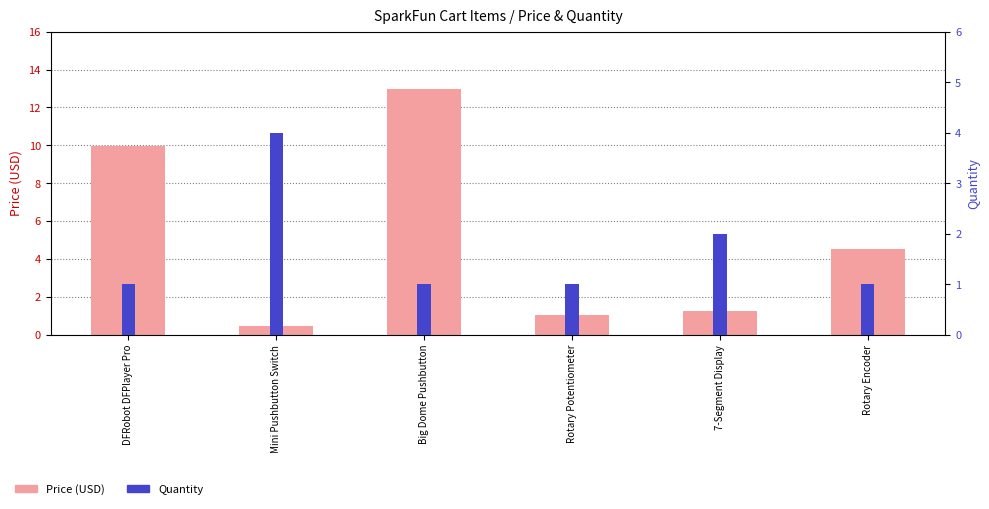

What is the label of the 2nd bar from the left?

Mini Pushbutton Switch